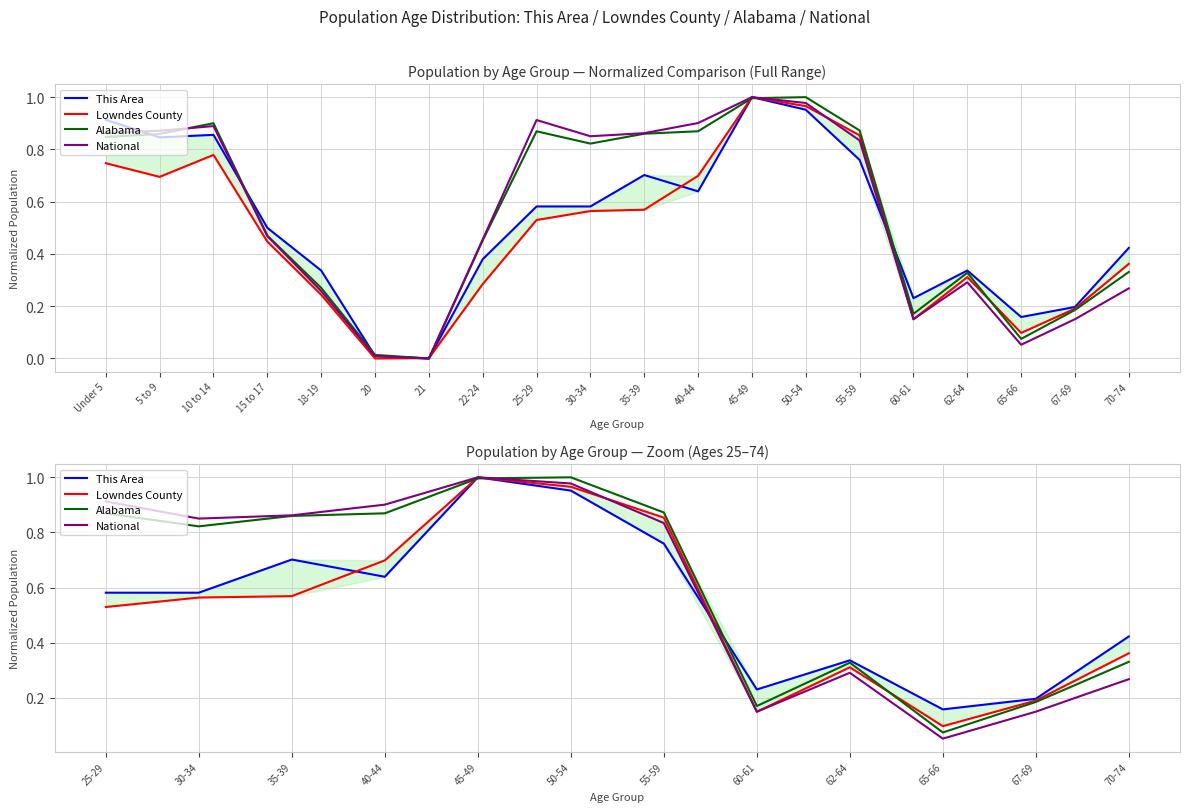

What is the label of the 10th point from the left?

65-66